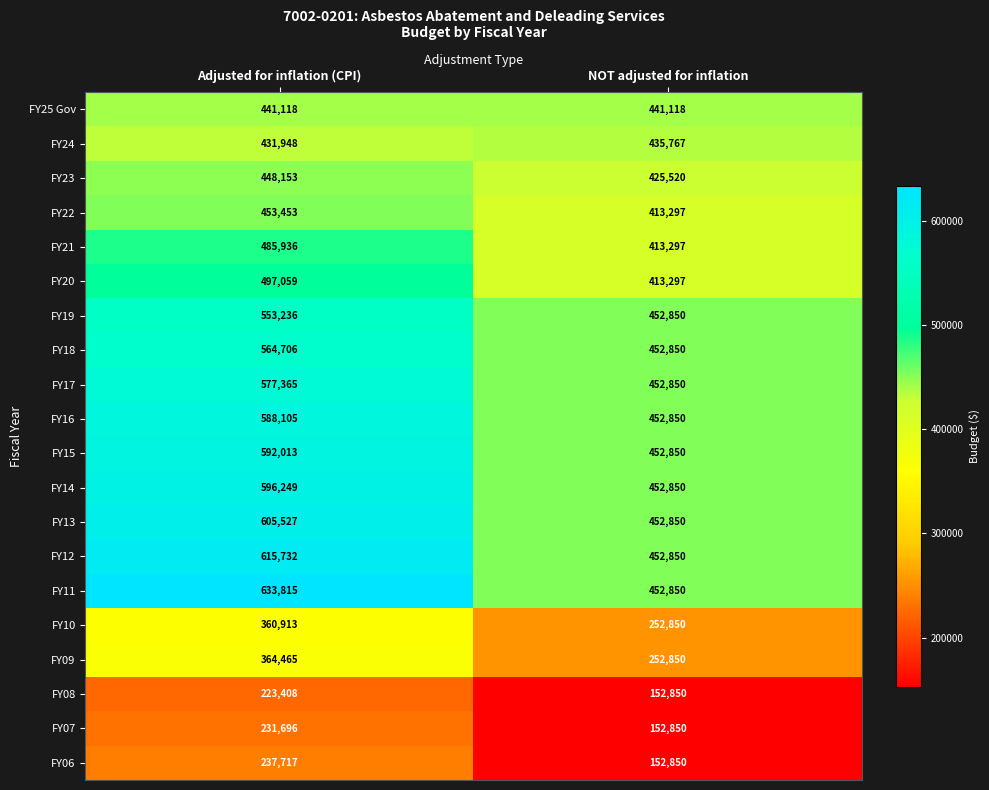

How many values in the FY08 series are below 223408?

1